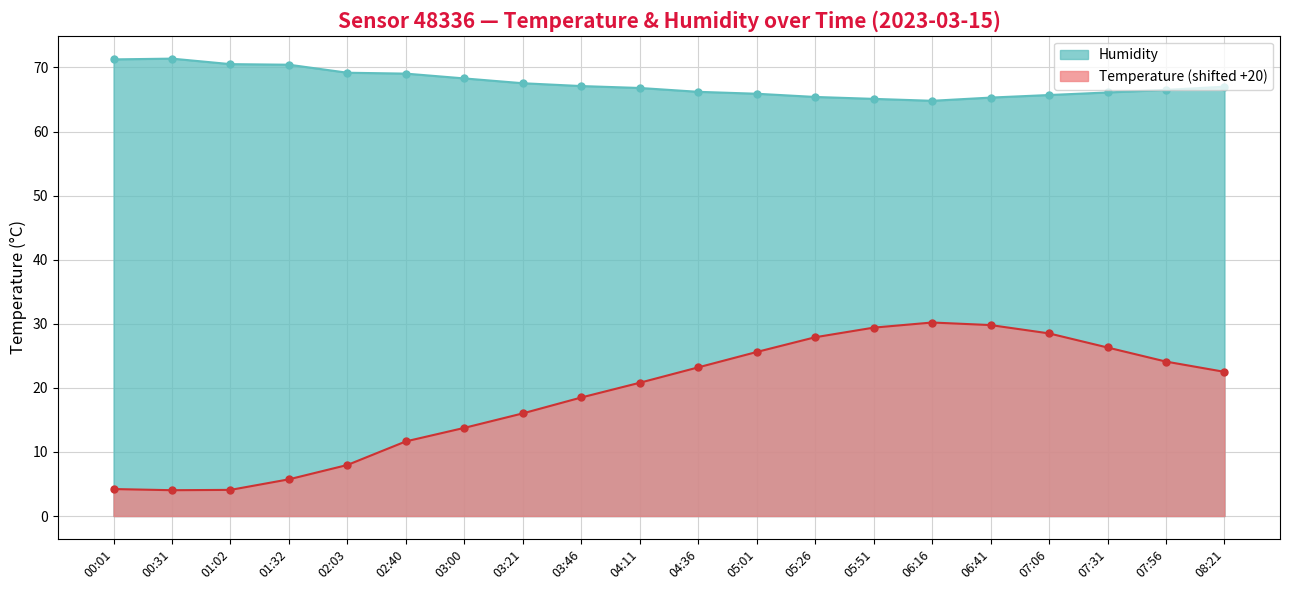

True or false: Humidity has more than 0 interior local peaks.

True